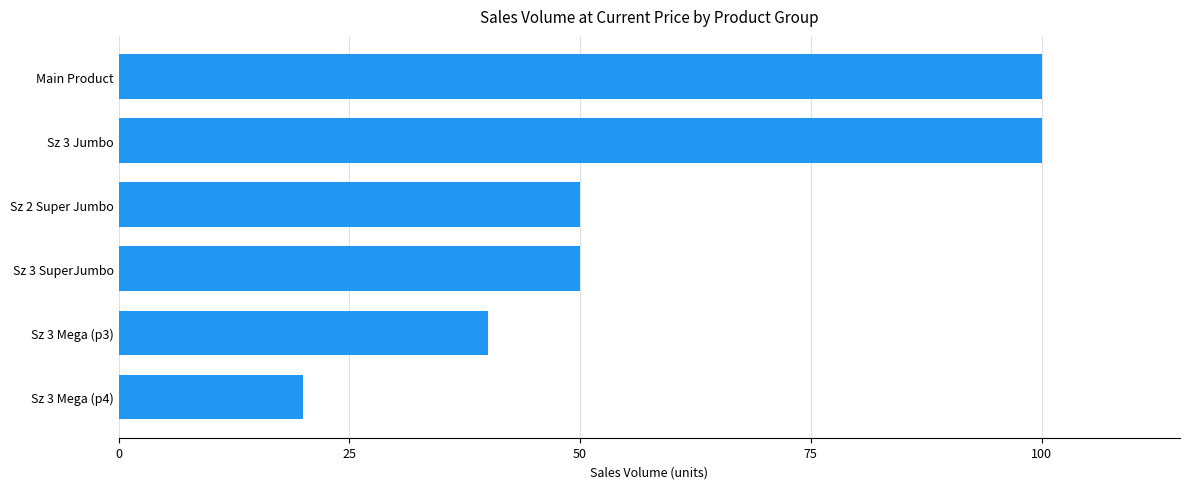

Approximately how many times larger is the value at Sz 2 Super Jumbo compared to Main Product?

0.5